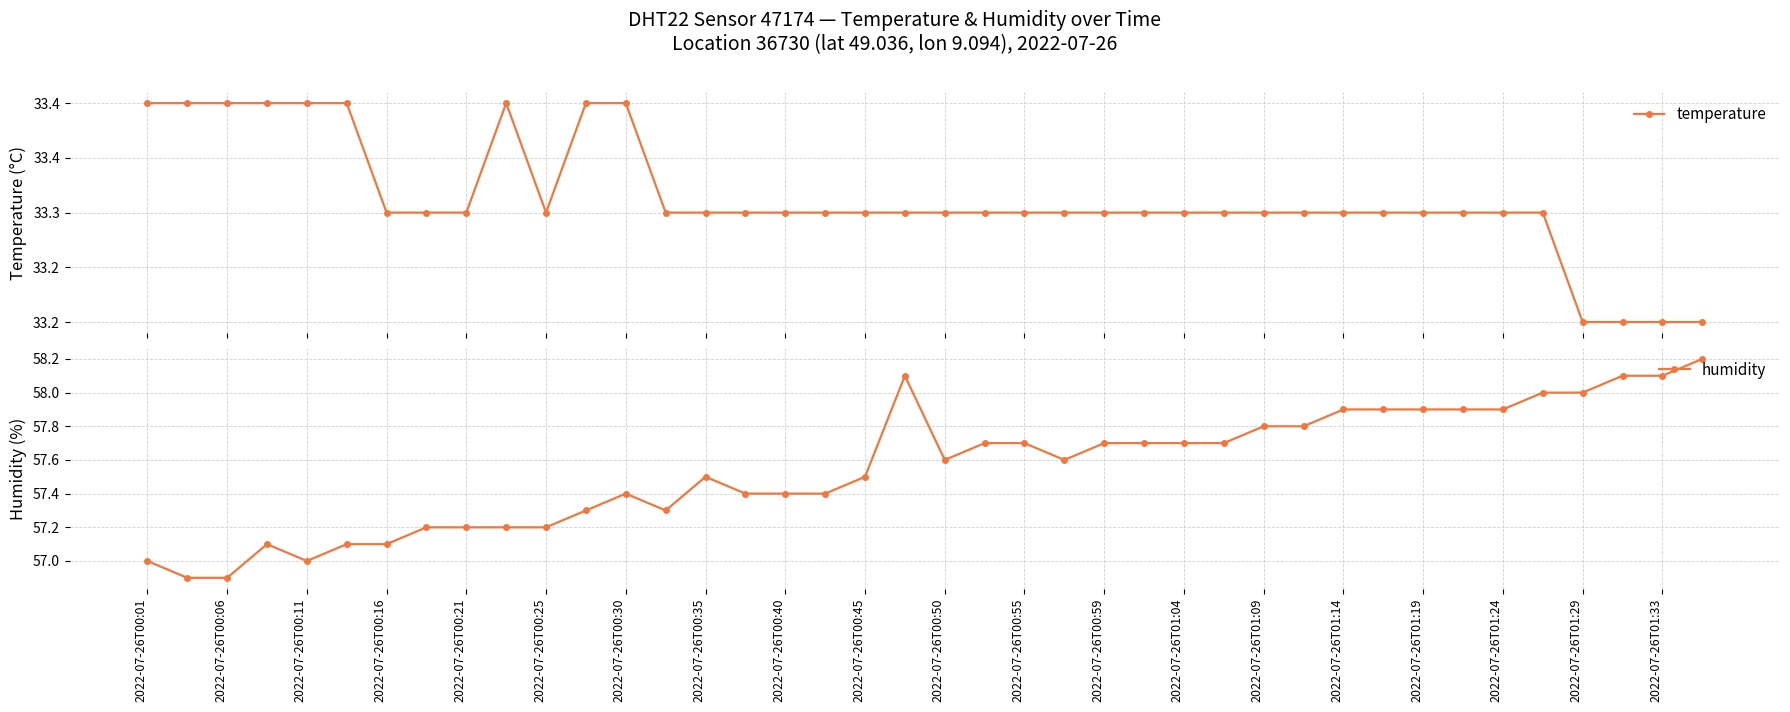

What is the sum of the humidity values at 2022-07-26T00:55 and 2022-07-26T01:04?

115.4